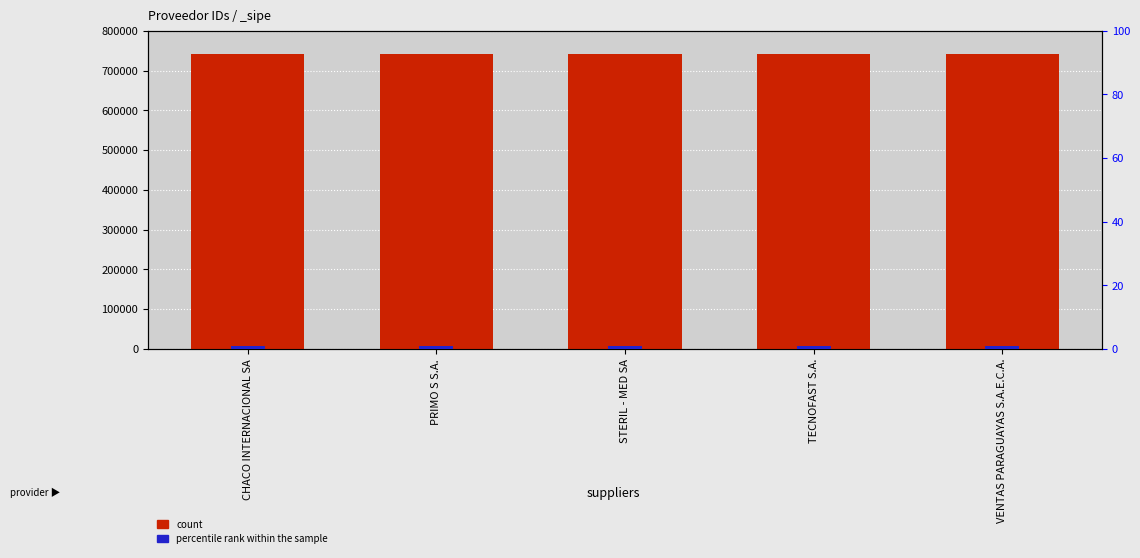

Reading right to left, transcribe all the data shown in this chart.

count: 741609	741613	741610	741611	741612
percentile rank within the sample: 1	1	1	1	1